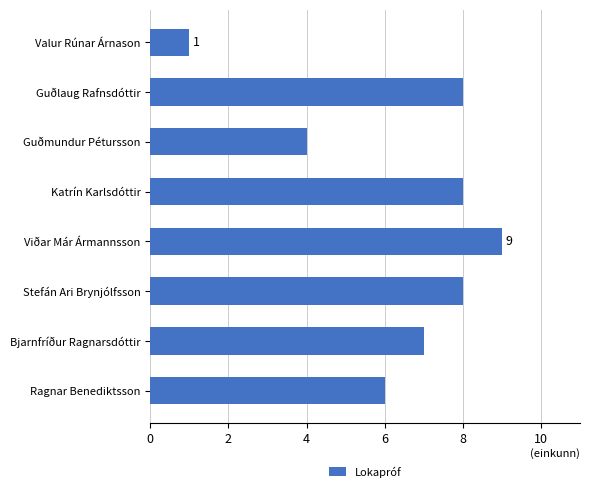

Which category has the highest value across all series?

Viðar Már Ármannsson